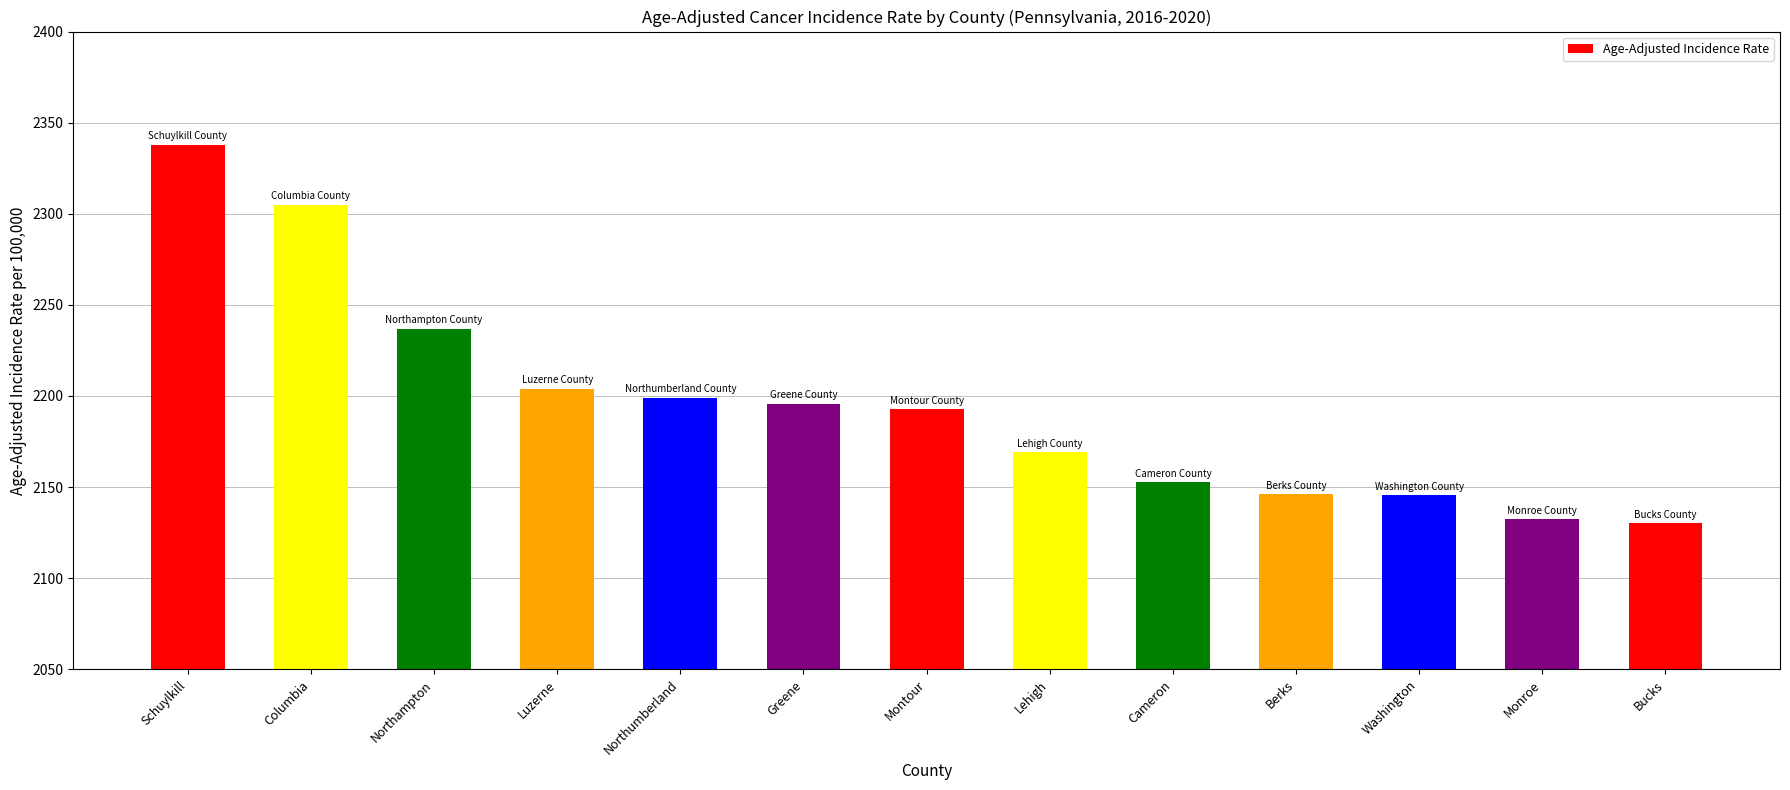

The value at Schuylkill is 3373.0. True or false?

False